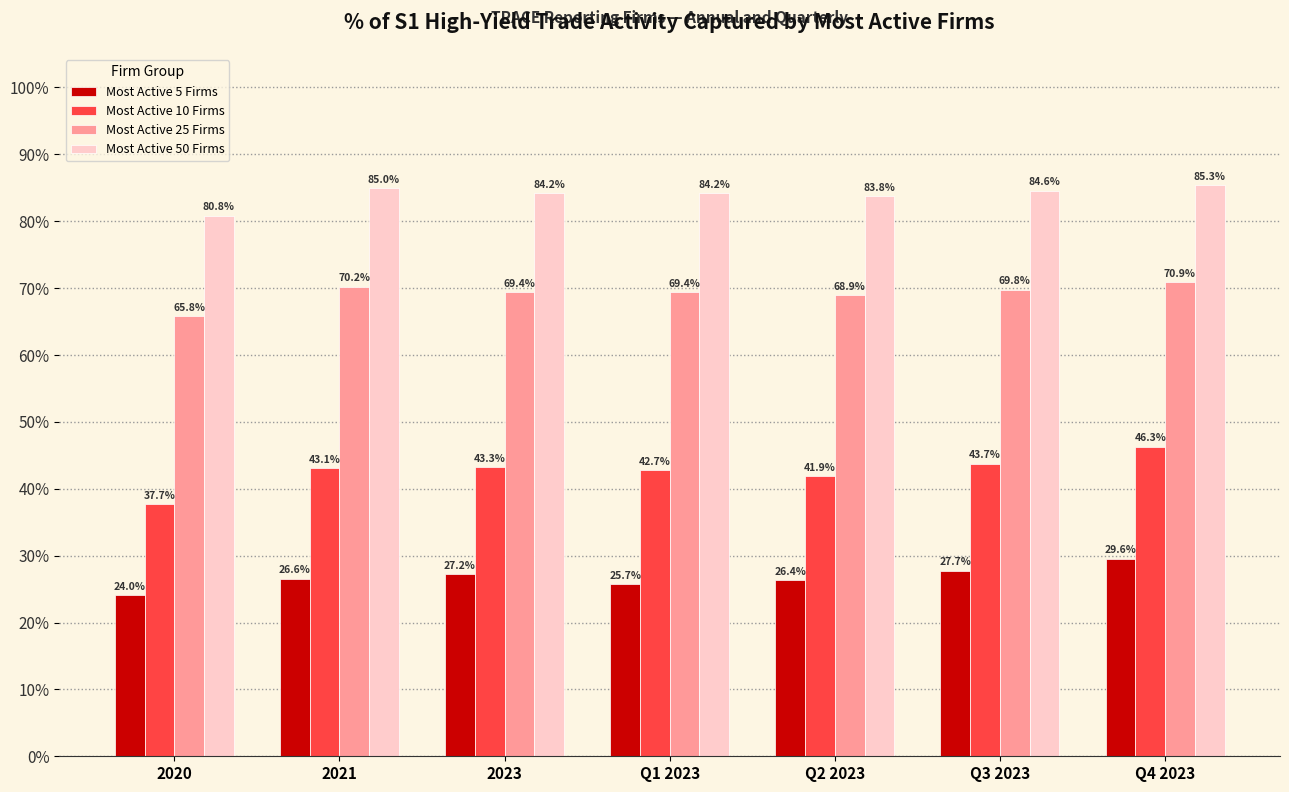

What is the total value across all series at 2023?

224.1